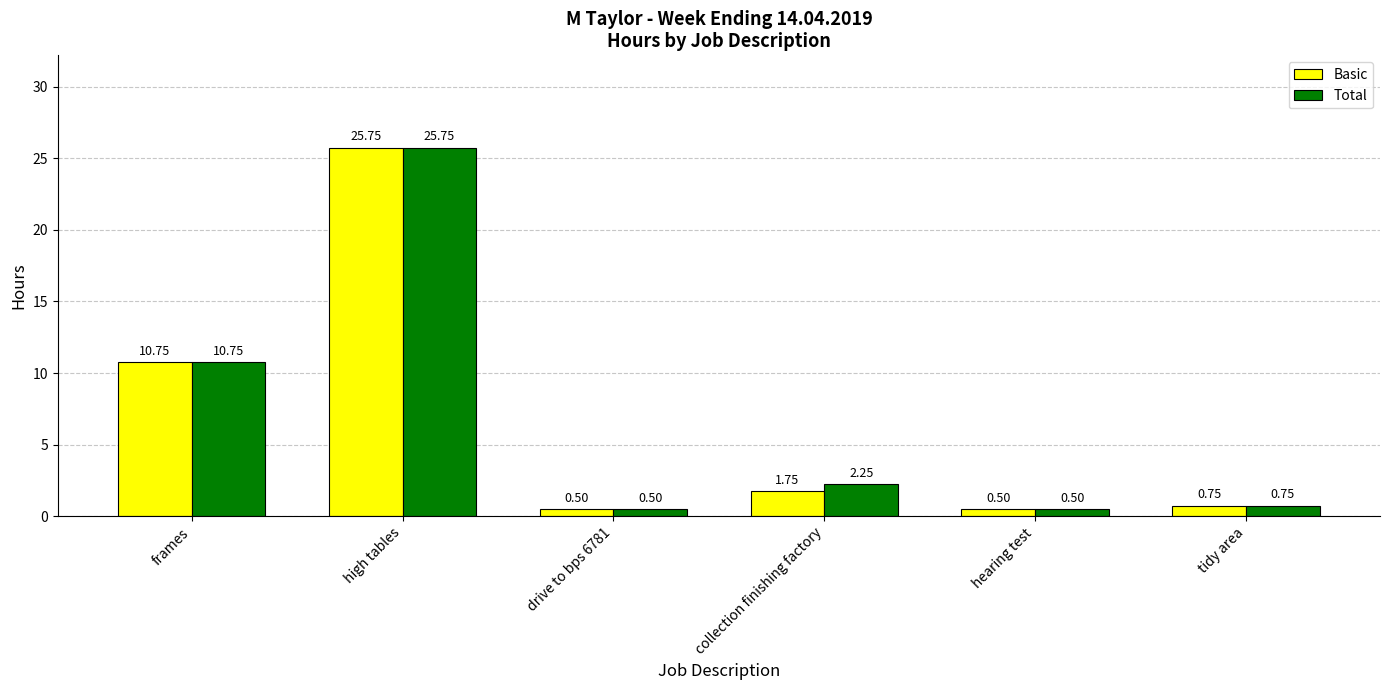

At which label does Total reach its peak?

high tables